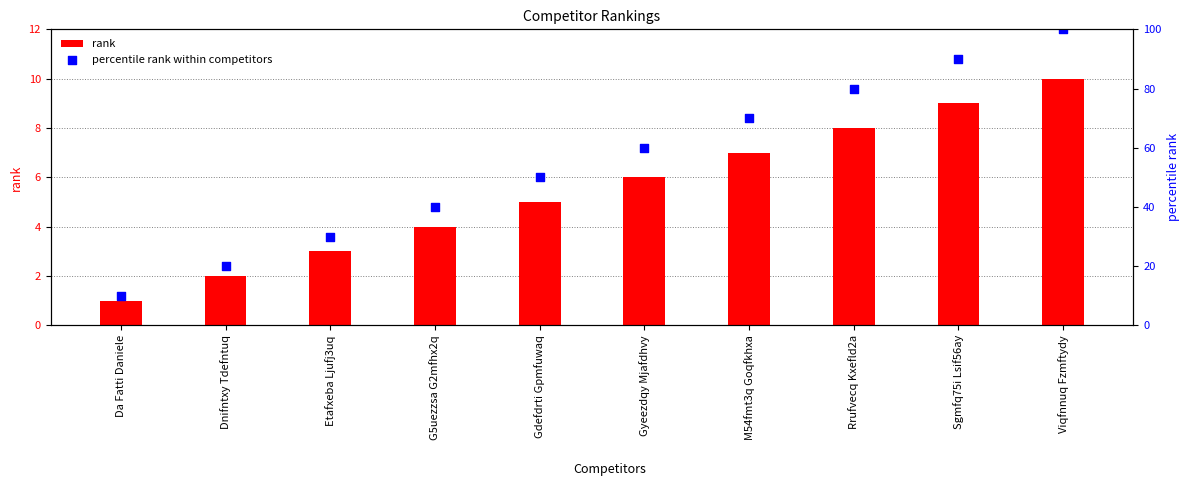

Which series has the widest spread of Y values?

percentile rank within competitors